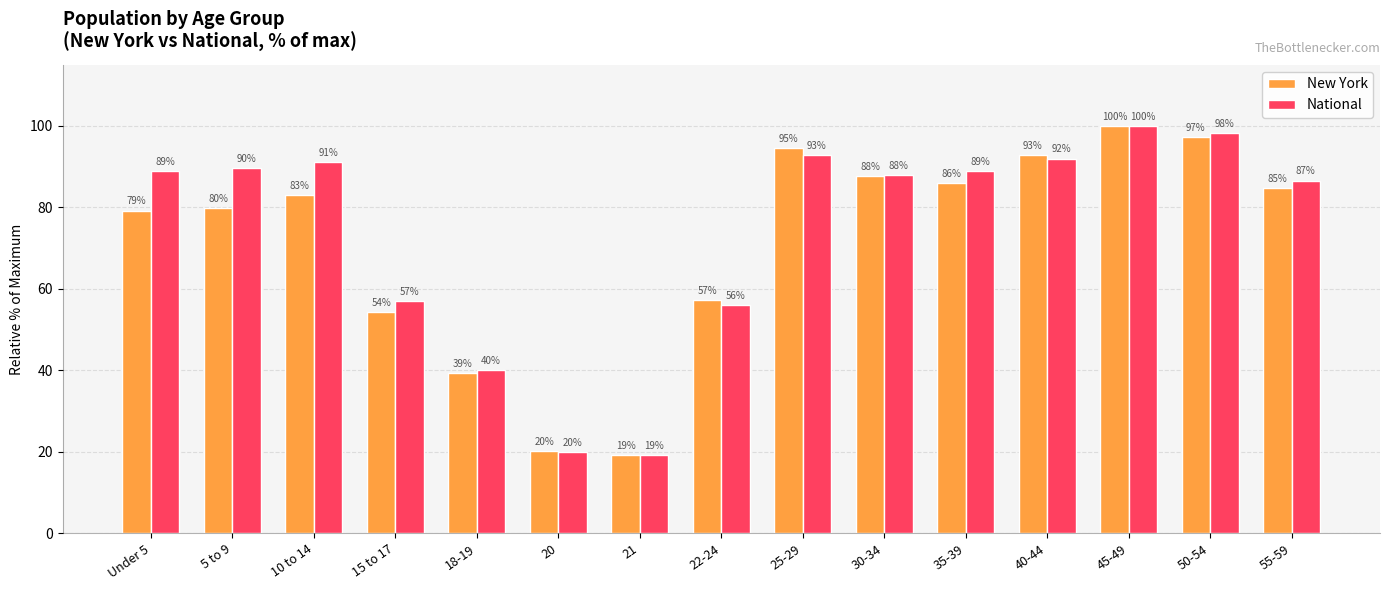

How many data points in New York are above 83?

8